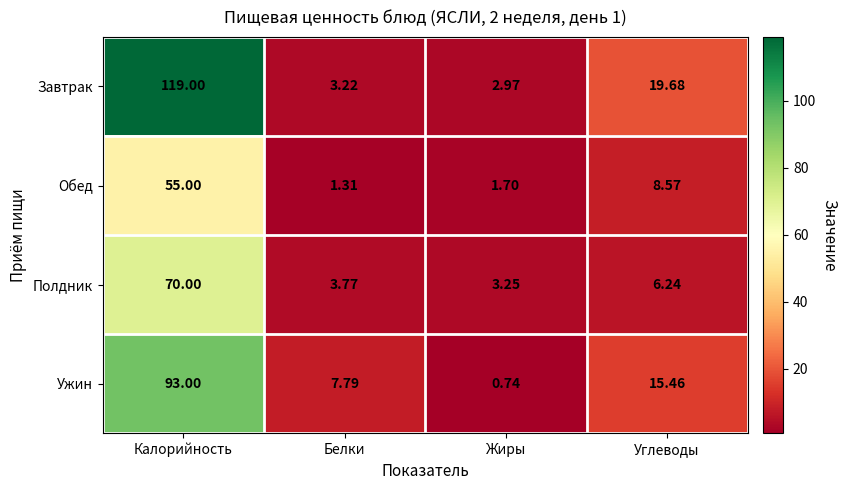

How many values in the Завтрак series exceed 19?

2